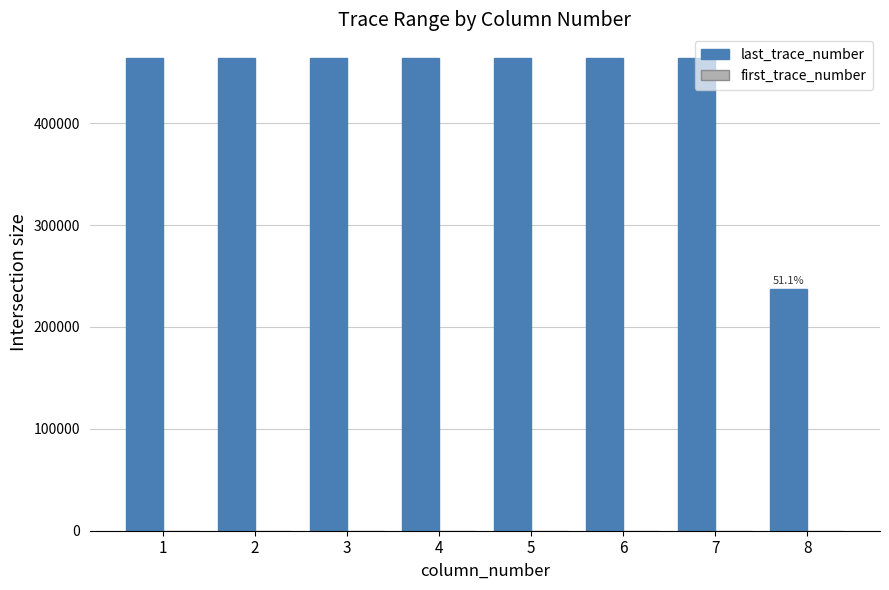

Which series has the largest total across all categories?

last_trace_number